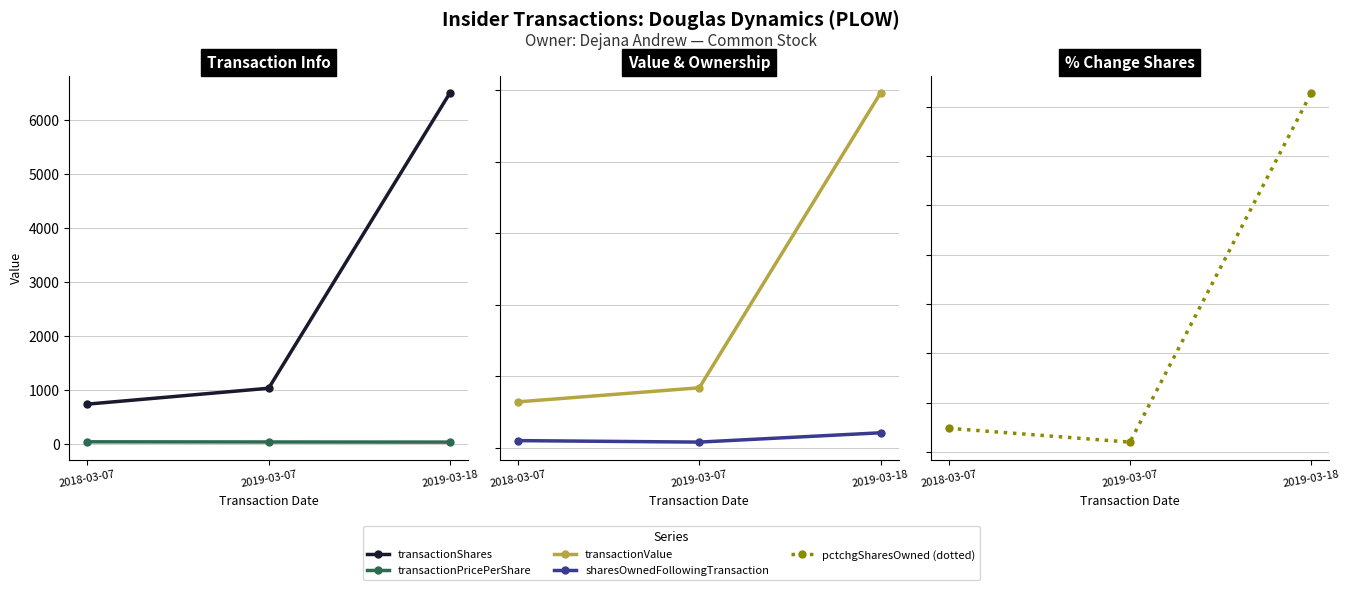

What is the maximum value for transactionPricePerShare?

43.5